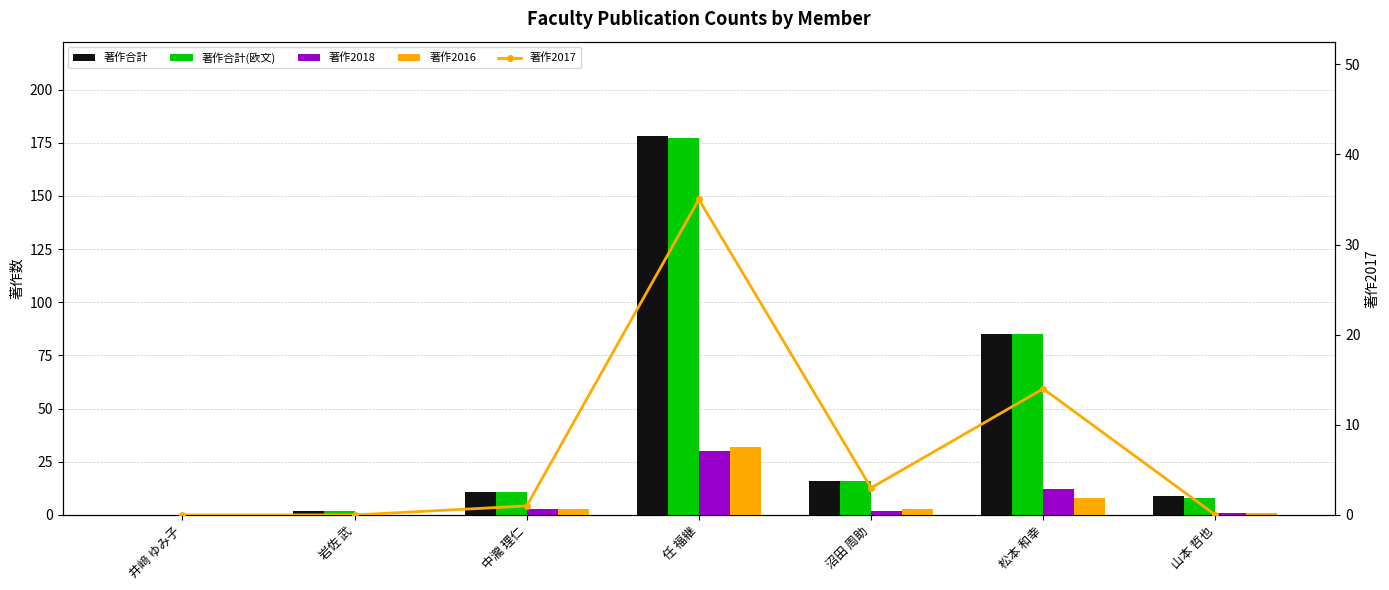

List the series in order of their peak value, lowest first.

著作2018, 著作2016, 著作2017, 著作合計(欧文), 著作合計